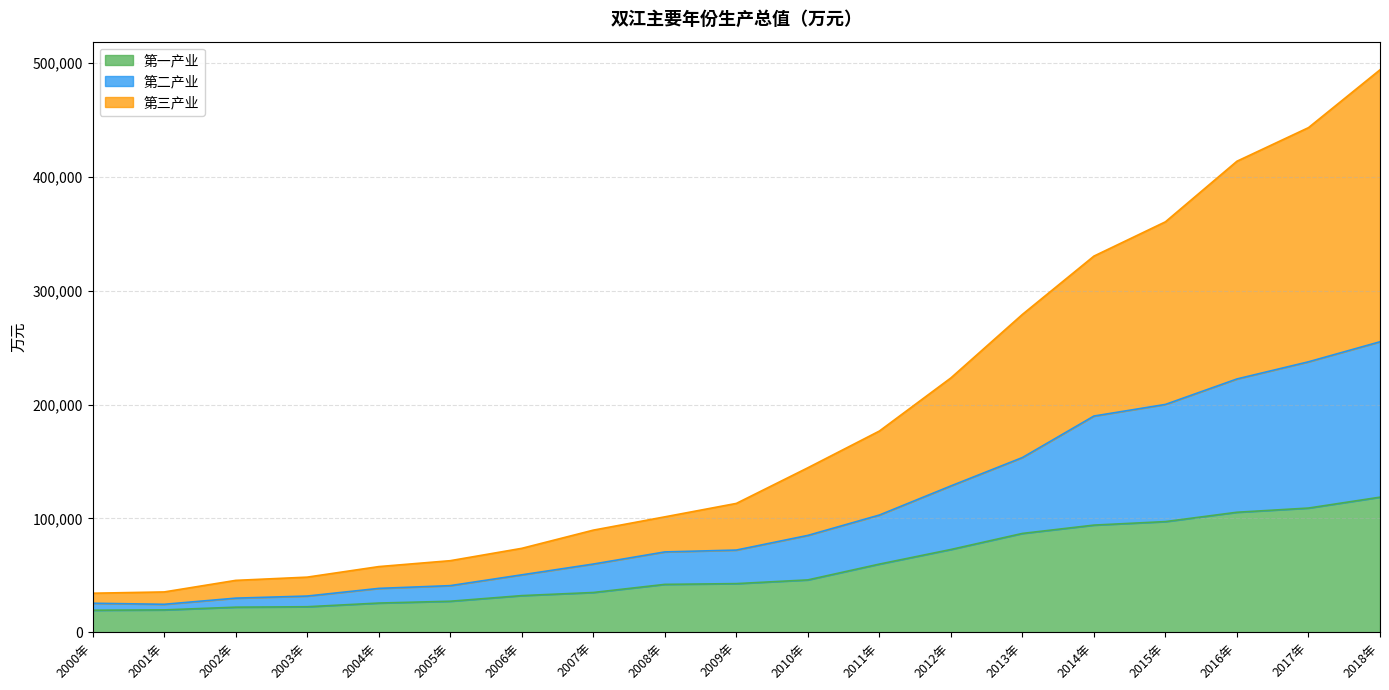

Which series changed the most between 2005年 and 2010年?

第三产业